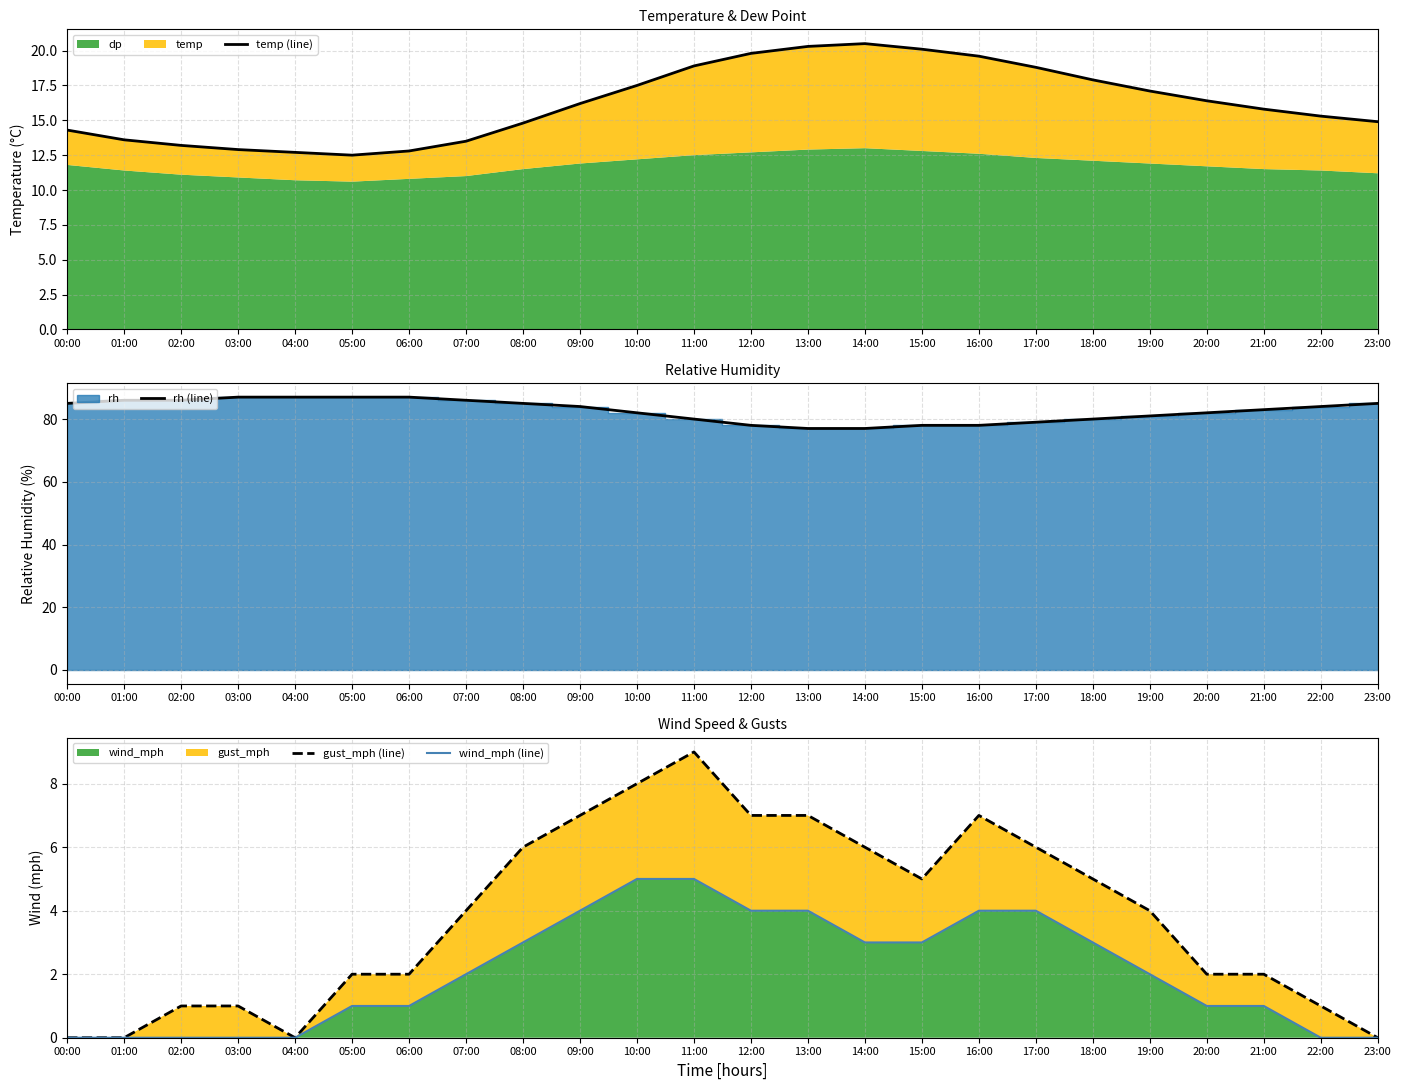

Which series changed the most between 07:00 and 09:00?

gust_mph (line)